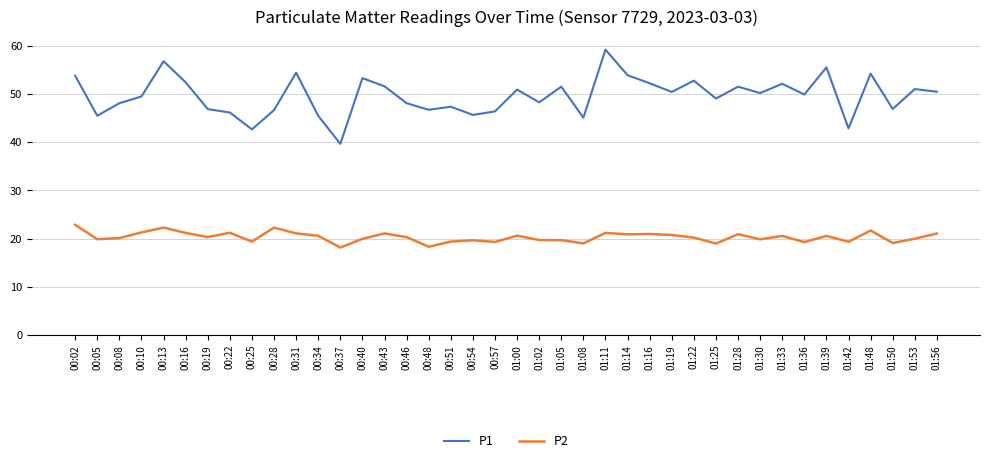

Rank the series at 00:37 from highest to lowest value.

P1, P2